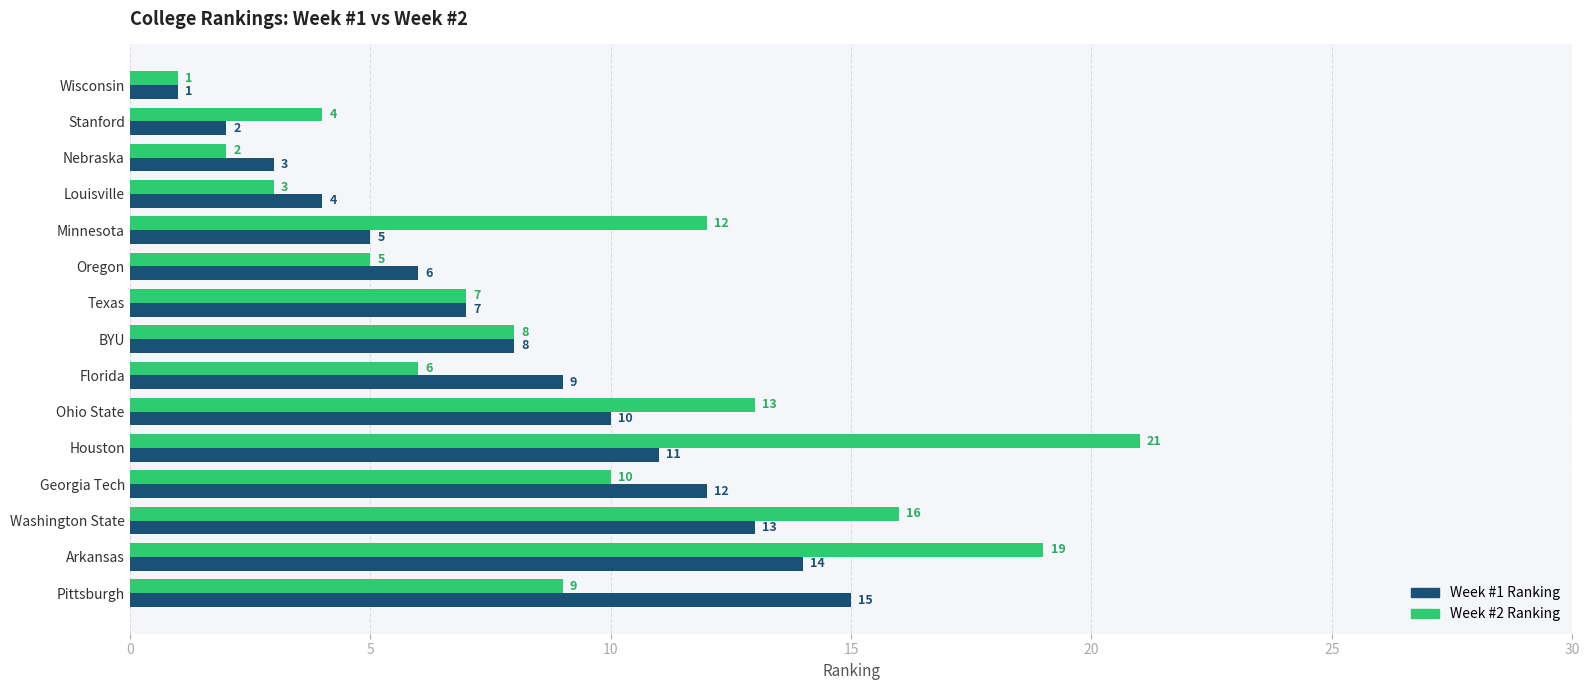

How many series are shown in this chart?

2